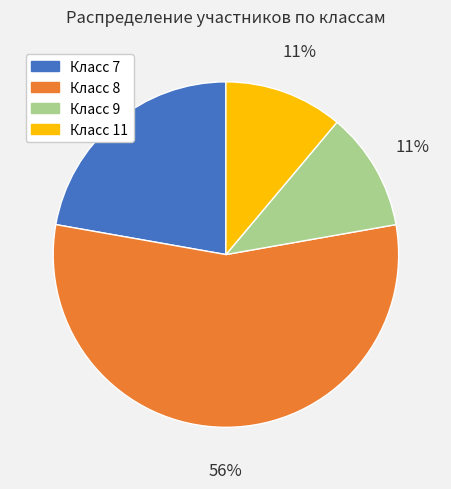

To the nearest percent, what is the average slice percentage?

25%